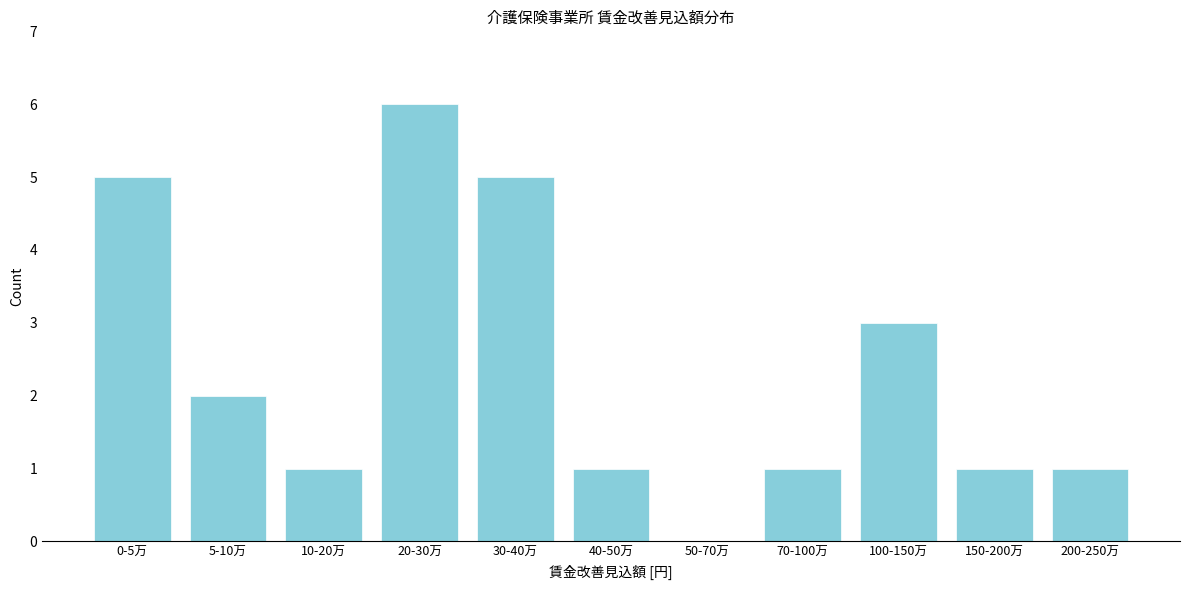

Reading right to left, what are all the values shown in this chart?

200-250万=1	150-200万=1	100-150万=3	70-100万=1	50-70万=0	40-50万=1	30-40万=5	20-30万=6	10-20万=1	5-10万=2	0-5万=5